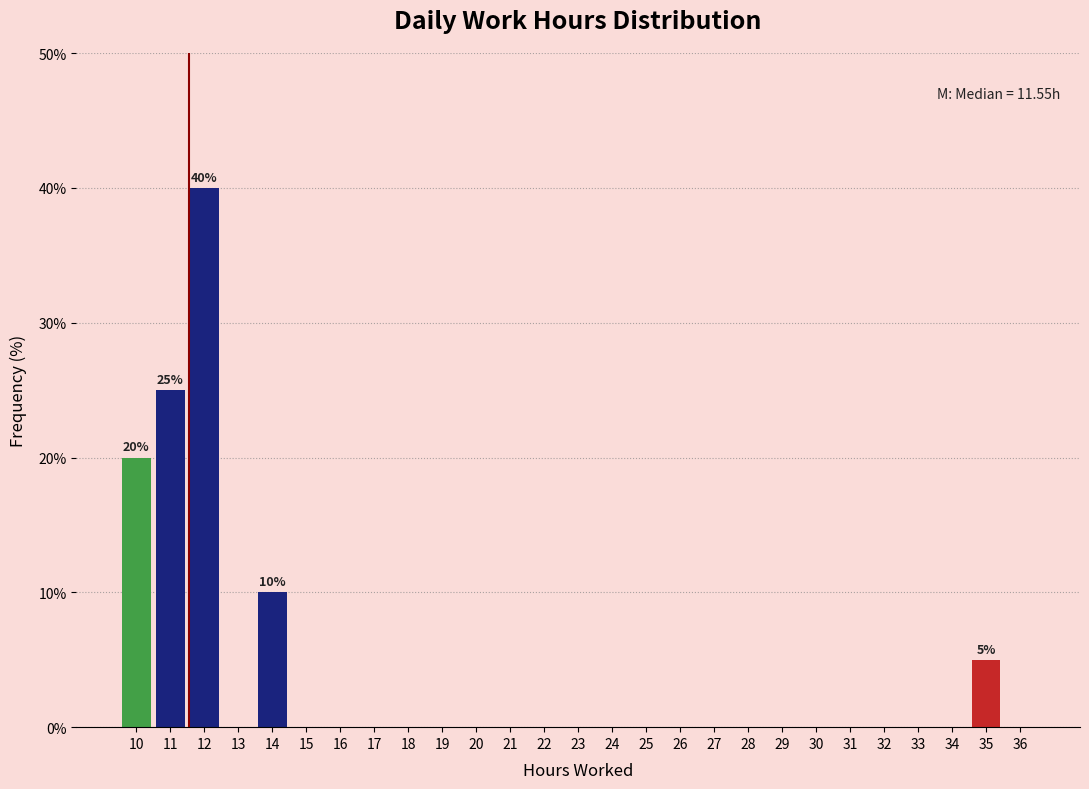

Which range on the x-axis has the tallest bar?

11.5 to 12.5